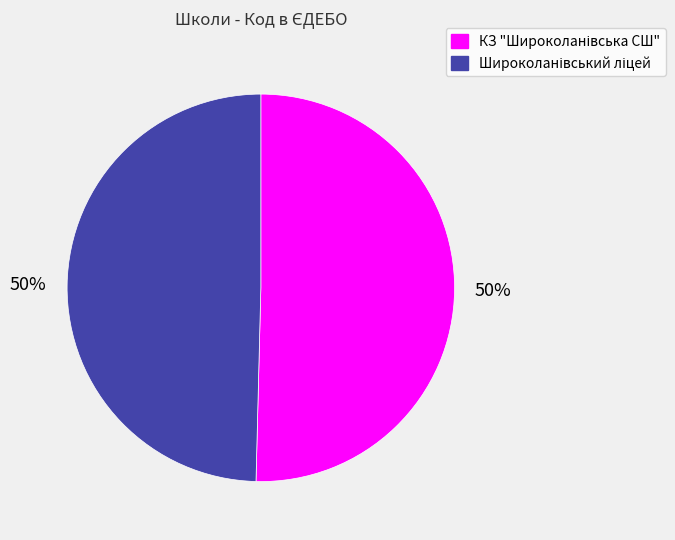

Which slice is the largest?

КЗ "Широколанівська СШ"